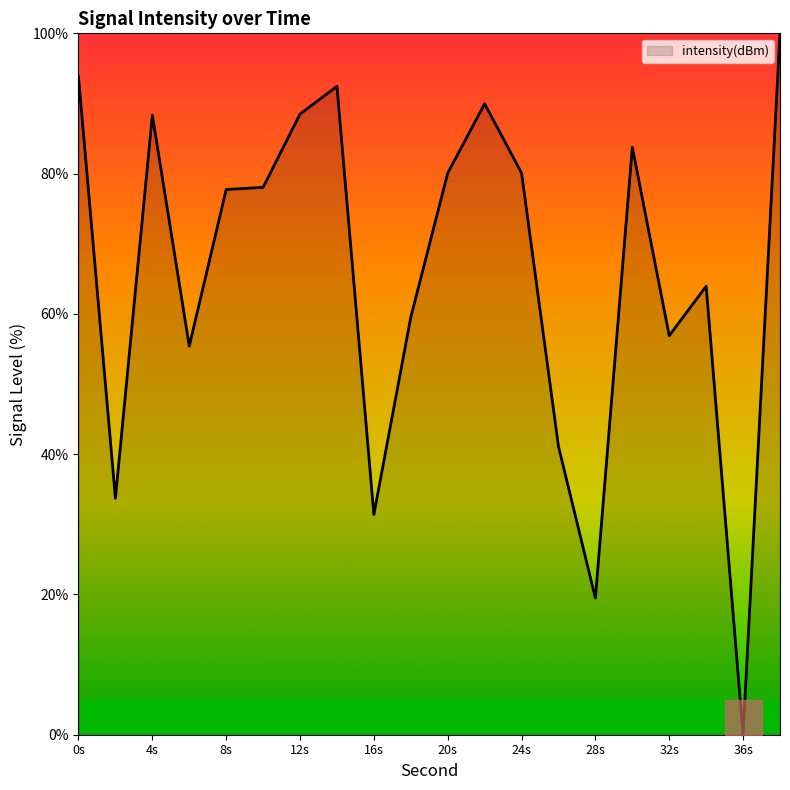

What is the difference between the maximum and minimum values?

100.0